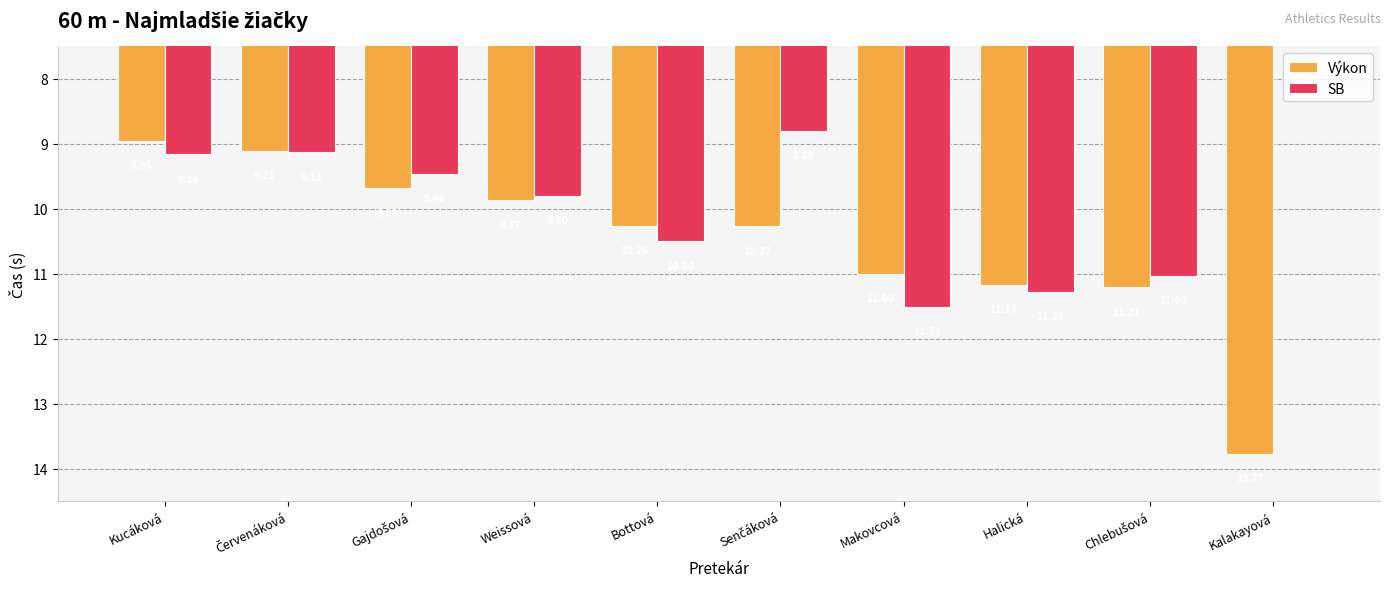

Which series has the widest spread of values?

SB